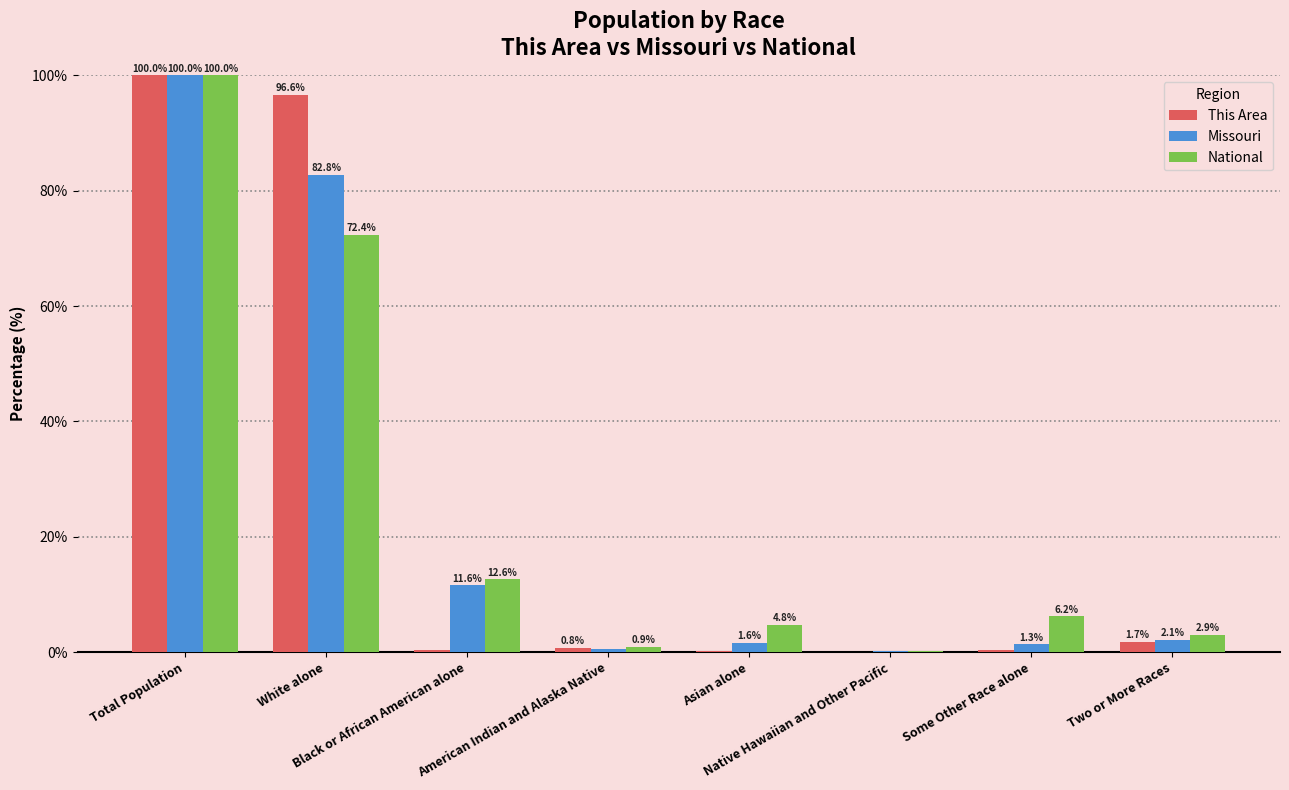

What is the maximum value shown in the chart?

100.0